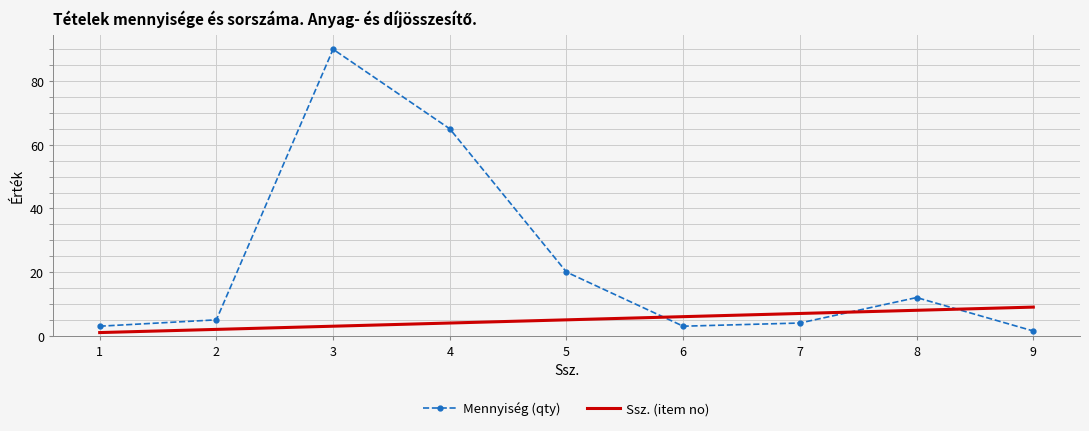

Rank the series by their average value, from lowest to highest.

Ssz. (item no), Mennyiség (qty)